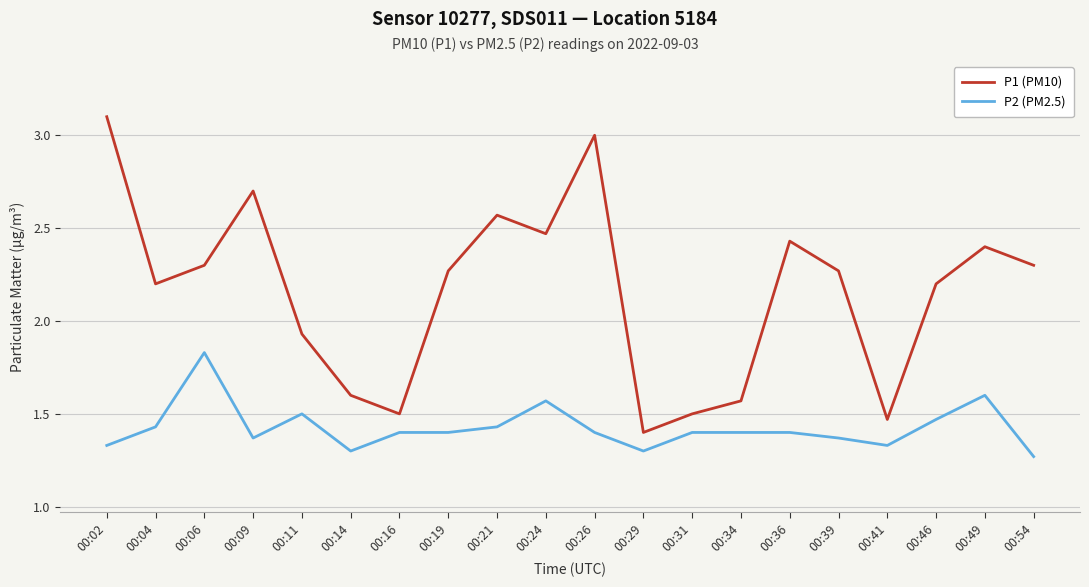

What is the difference between the maximum and minimum values in the P2 (PM2.5) series?

0.6